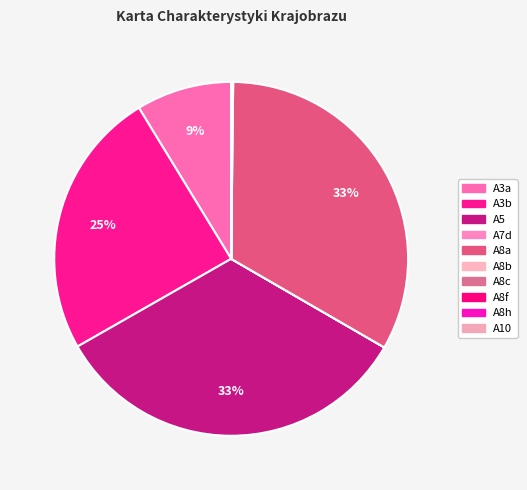

To the nearest percent, what is the difference between the largest and smallest slice percentages?

33%